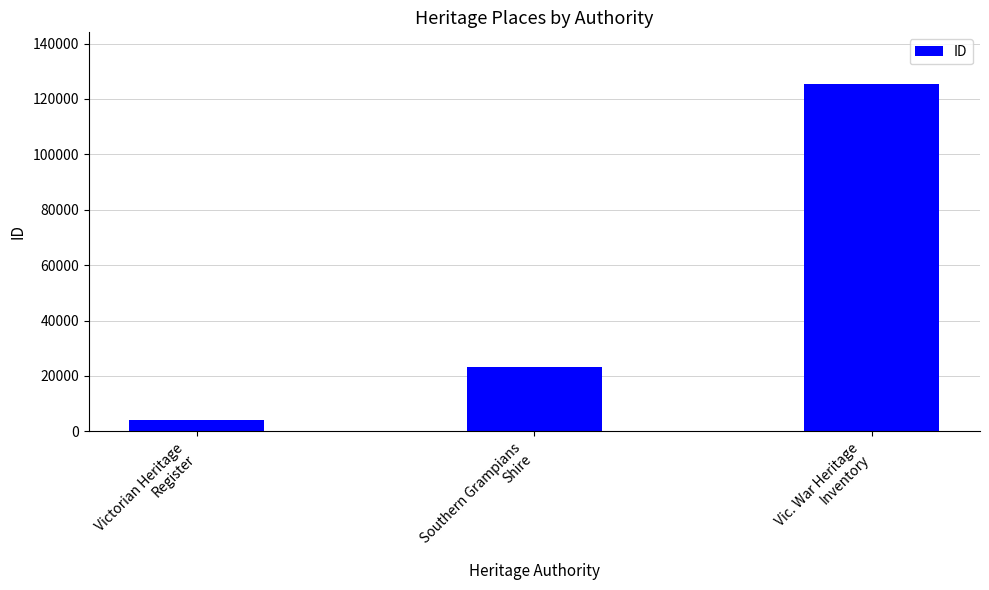

How many distinct data groups are displayed?

1